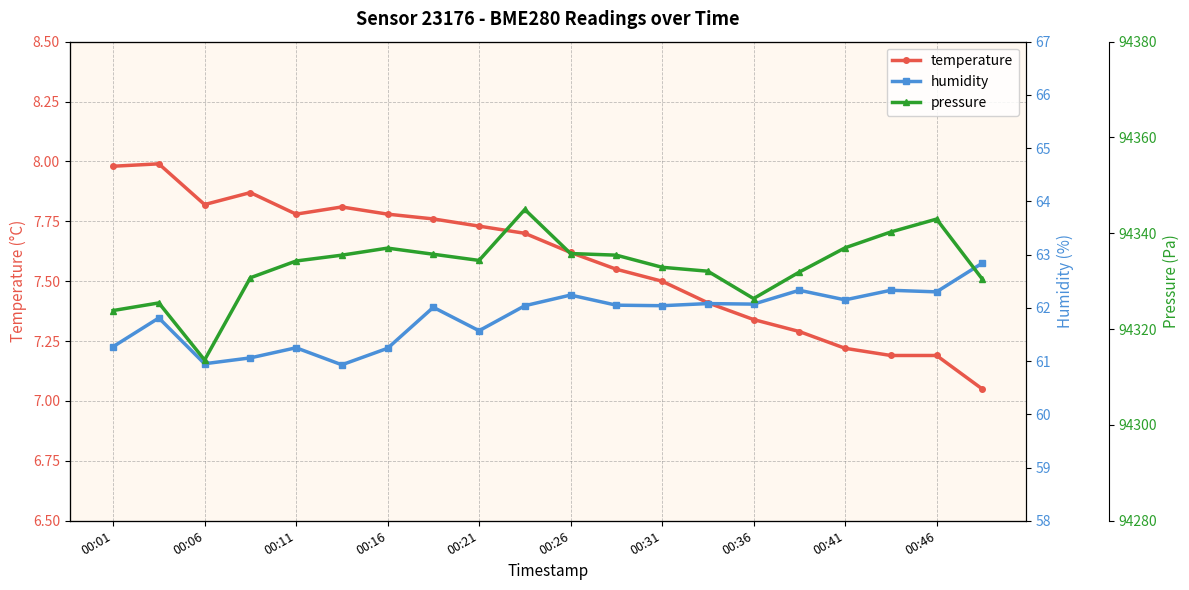

True or false: temperature has more than 1 interior local peaks.

True